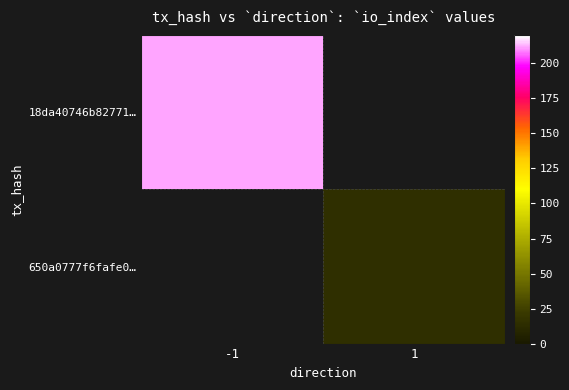

What is the greatest value displayed?

212.0